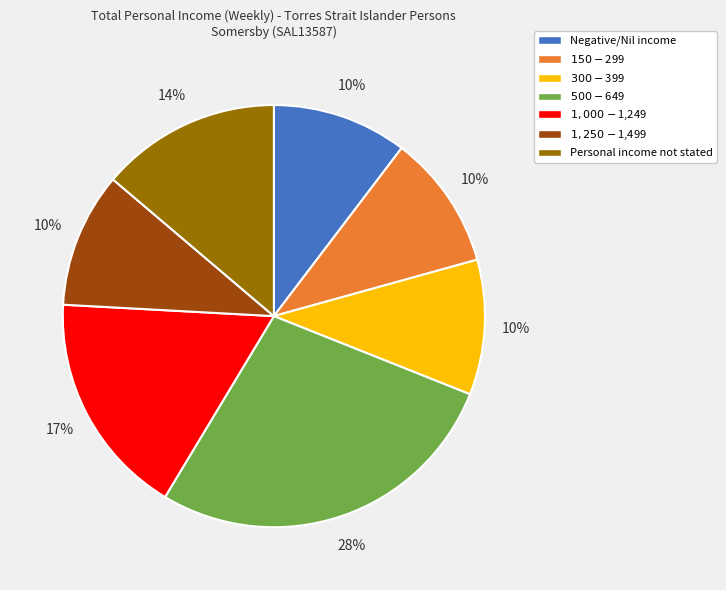

Does $300-$399 account for over 50% of the chart?

No